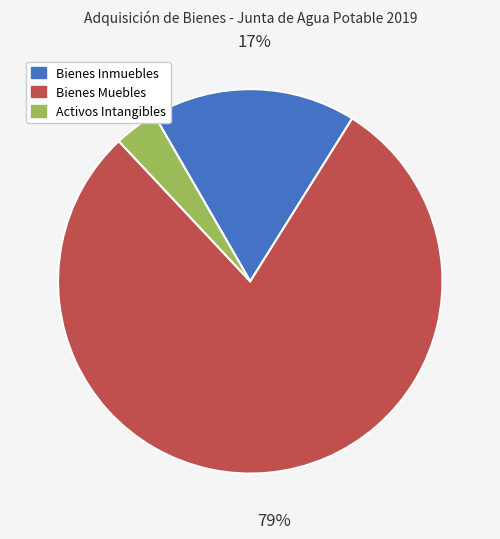

Rank the categories by value from highest to lowest.

Bienes Muebles, Bienes Inmuebles, Activos Intangibles